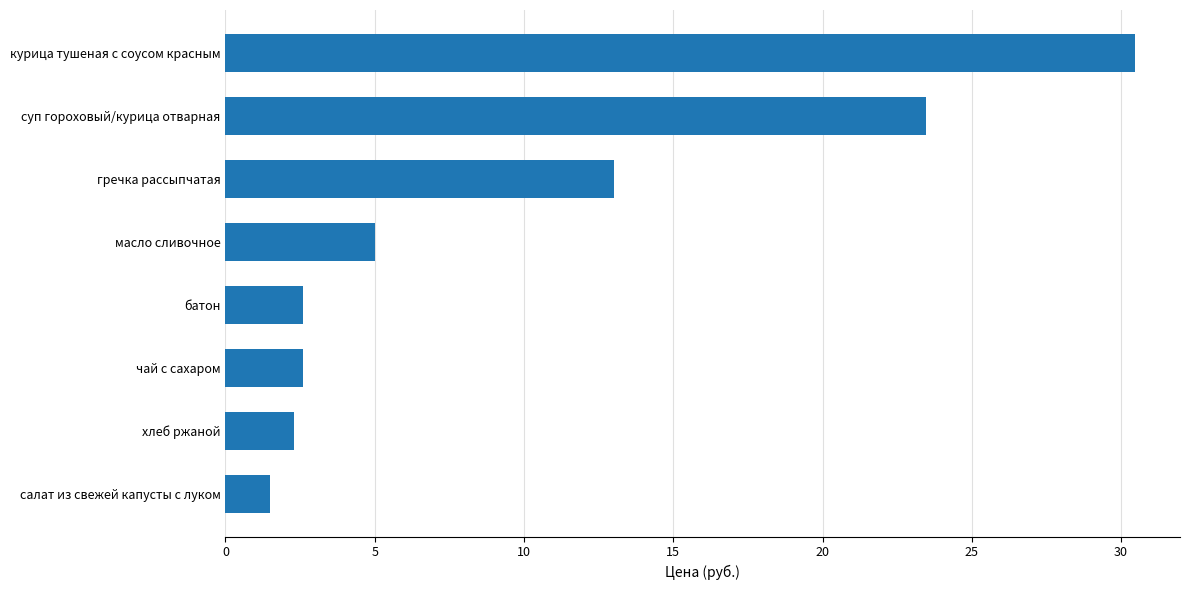

What is the change in value from салат из свежей капусты с луком to чай с сахаром?

+1.1